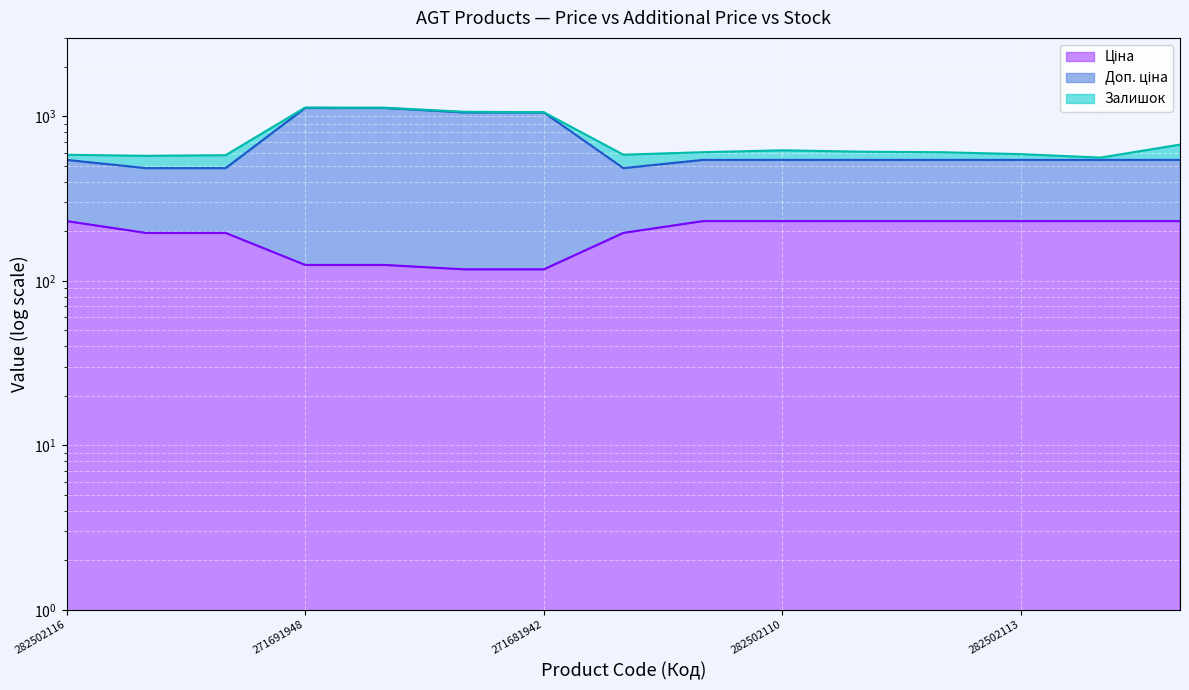

Where does the Доп. ціна line series first go above 543?

282502116